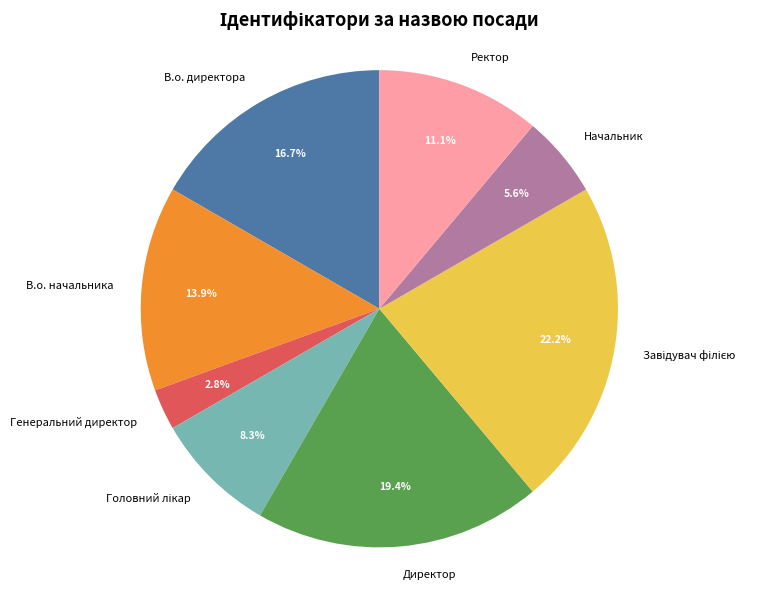

Which has a higher value, В.о. начальника or Генеральний директор?

В.о. начальника